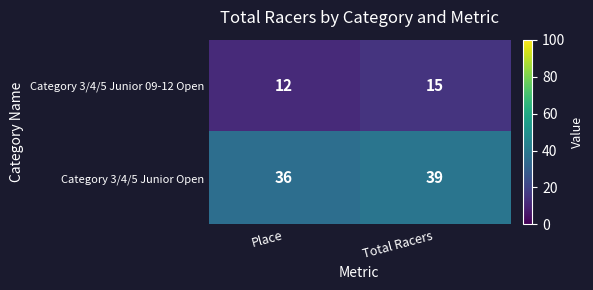

What is the spread (max minus min) of values at Total Racers?

24